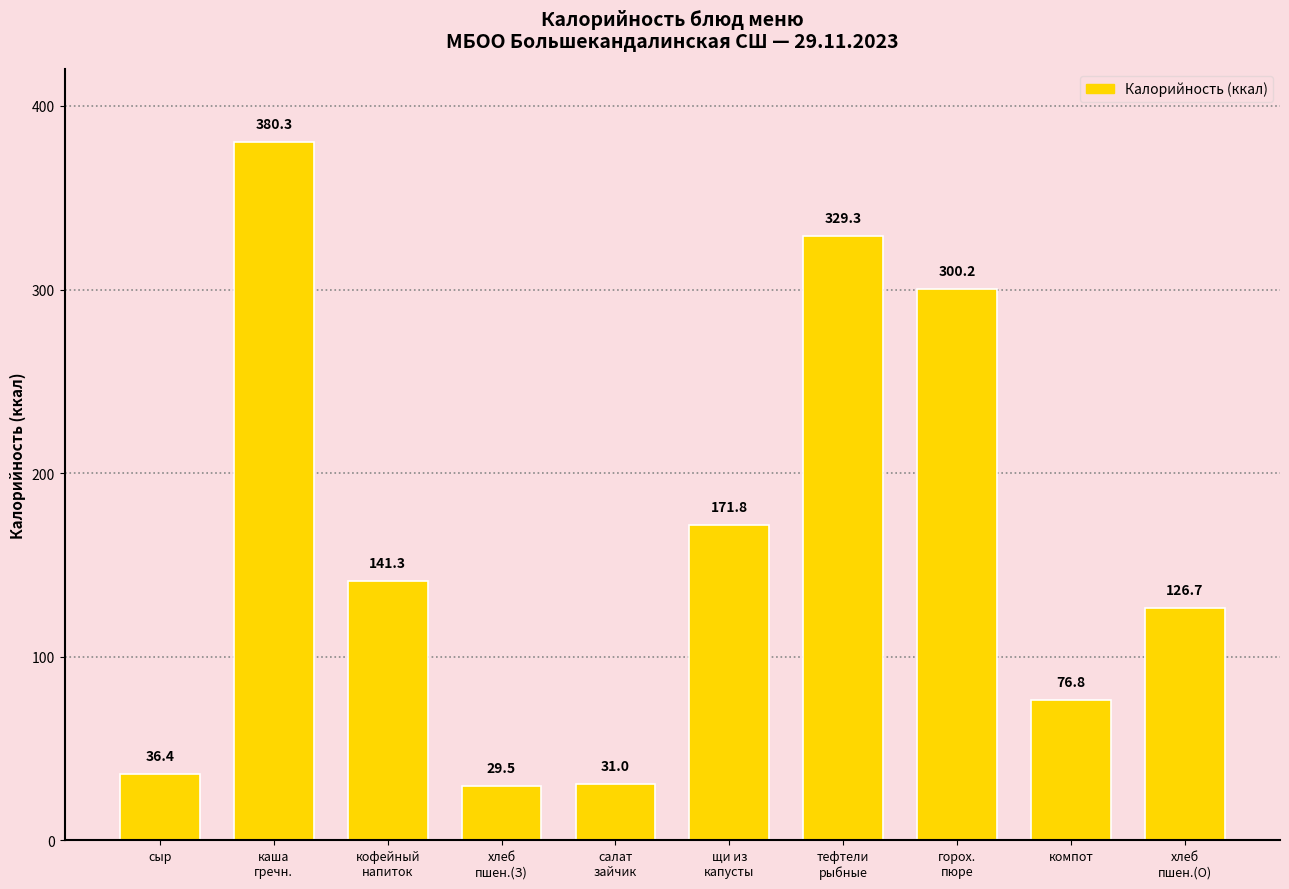

Reading left to right, what are all the values shown in this chart?

сыр=36.4	каша
гречн.=380.3	кофейный
напиток=141.3	хлеб
пшен.(З)=29.5	салат
зайчик=31.0	щи из
капусты=171.8	тефтели
рыбные=329.3	горох.
пюре=300.2	компот=76.8	хлеб
пшен.(О)=126.7